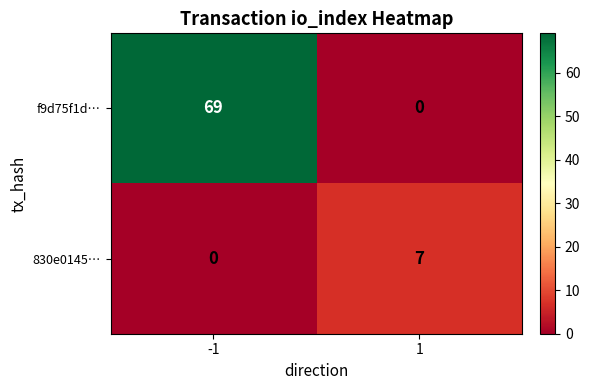

At which category is the sum across all series the highest?

-1